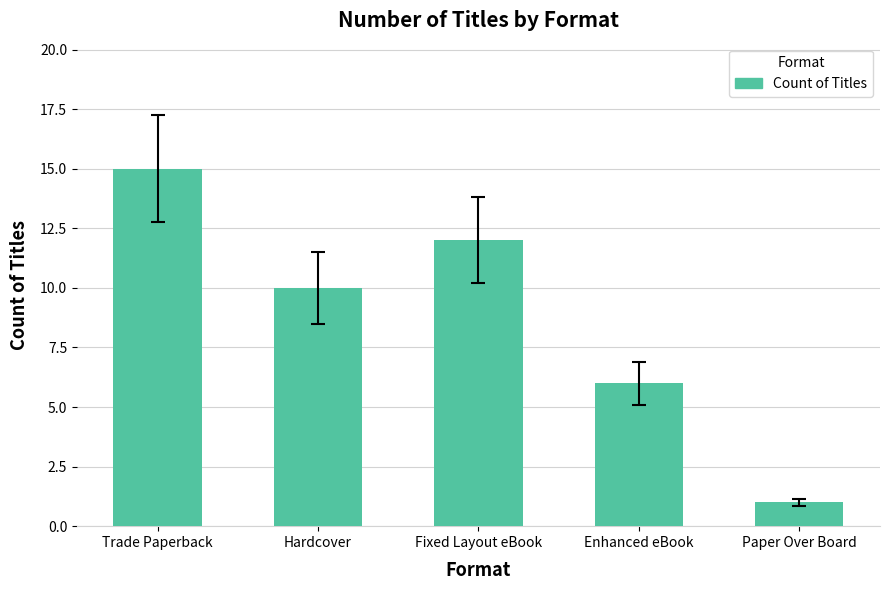

True or false: the data shows 8 at Fixed Layout eBook.

False